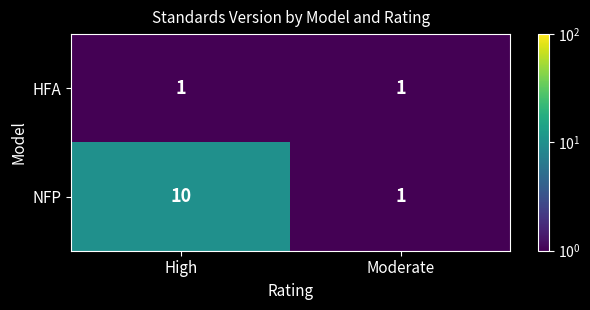

Which series has the largest total across all categories?

NFP